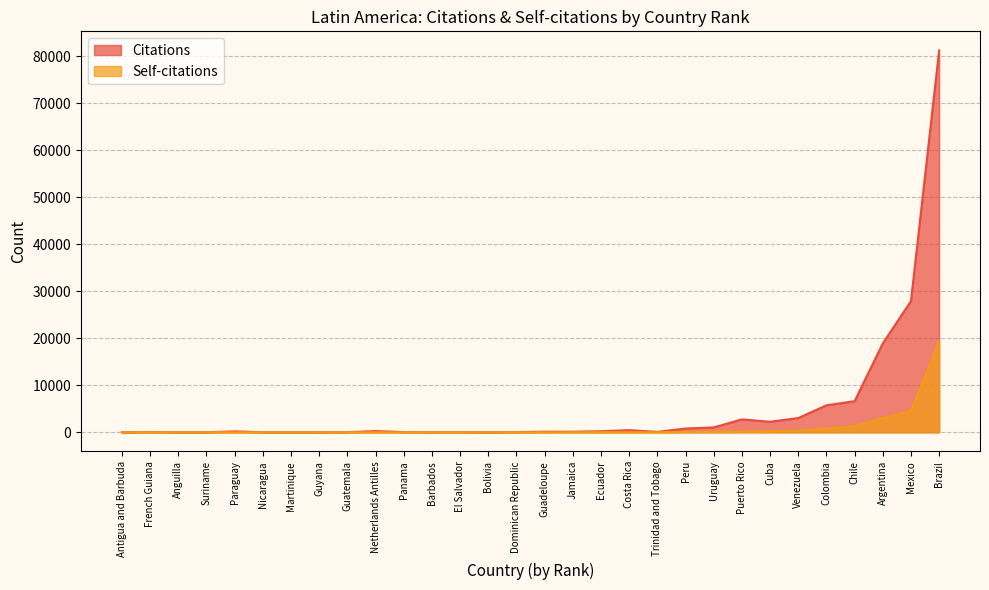

What value does the Citations series have at El Salvador?

31